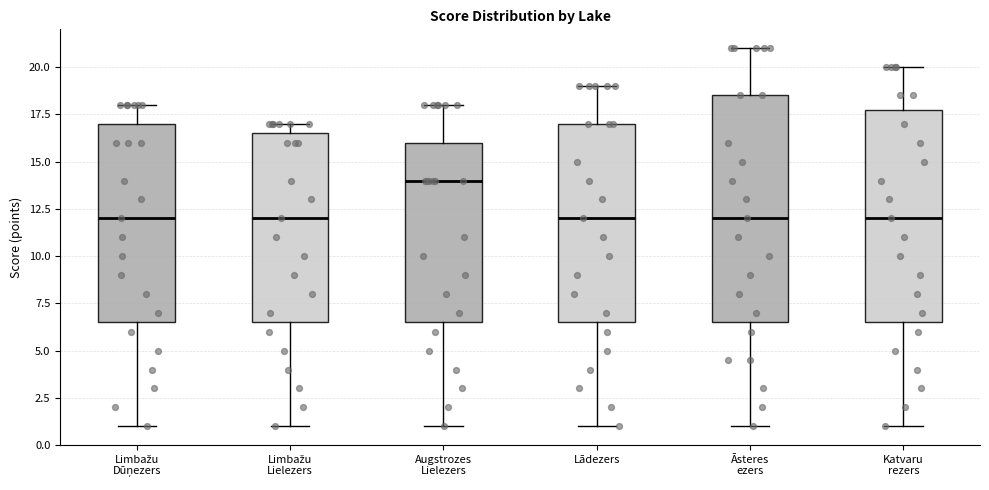

Reading left to right, read every box against the y-axis: the position of its median line, the range the box covers, and the ends of its whiskers. The values are not printed on the chart, so give them approximately, as read against the axis.

Limbažu Dūņezers: median 12.0, box 6.5 to 17.0, whiskers 1.0 to 18.0
Limbažu Lielezers: median 12.0, box 6.5 to 16.5, whiskers 1.0 to 17.0
Augstrozes Lielezers: median 14.0, box 6.5 to 16.0, whiskers 1.0 to 18.0
Lādezers: median 12.0, box 6.5 to 17.0, whiskers 1.0 to 19.0
Āsteres ezers: median 12.0, box 6.5 to 18.5, whiskers 1.0 to 21.0
Katvaru rezers: median 12.0, box 6.5 to 18.0, whiskers 1.0 to 20.0